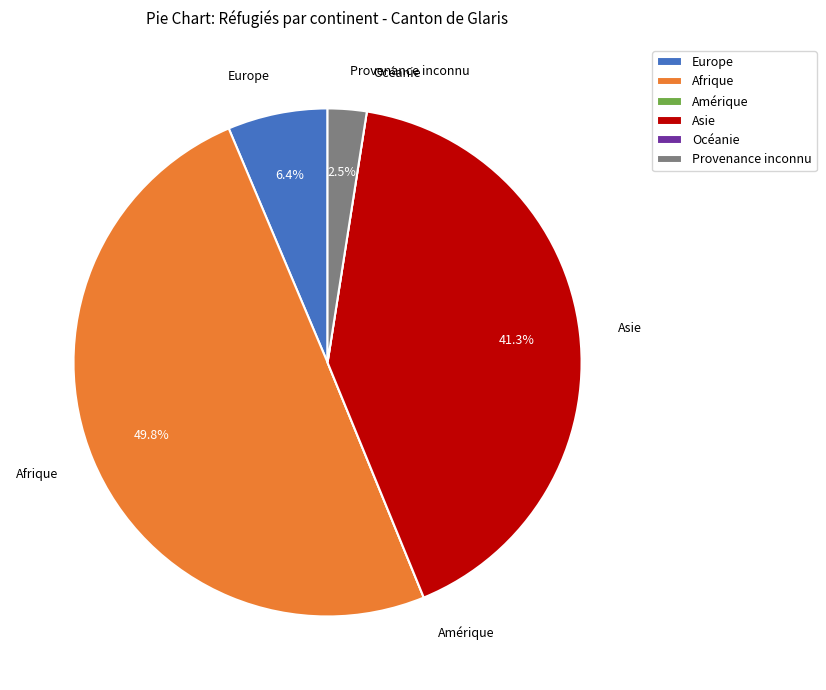

What is the total percentage of Asie and Europe?

47.7%